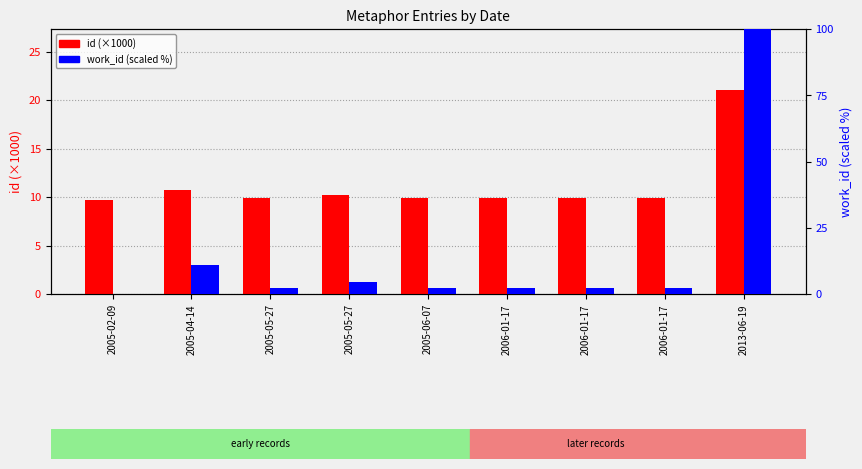

At how many categories does at least one series exceed 34?

1